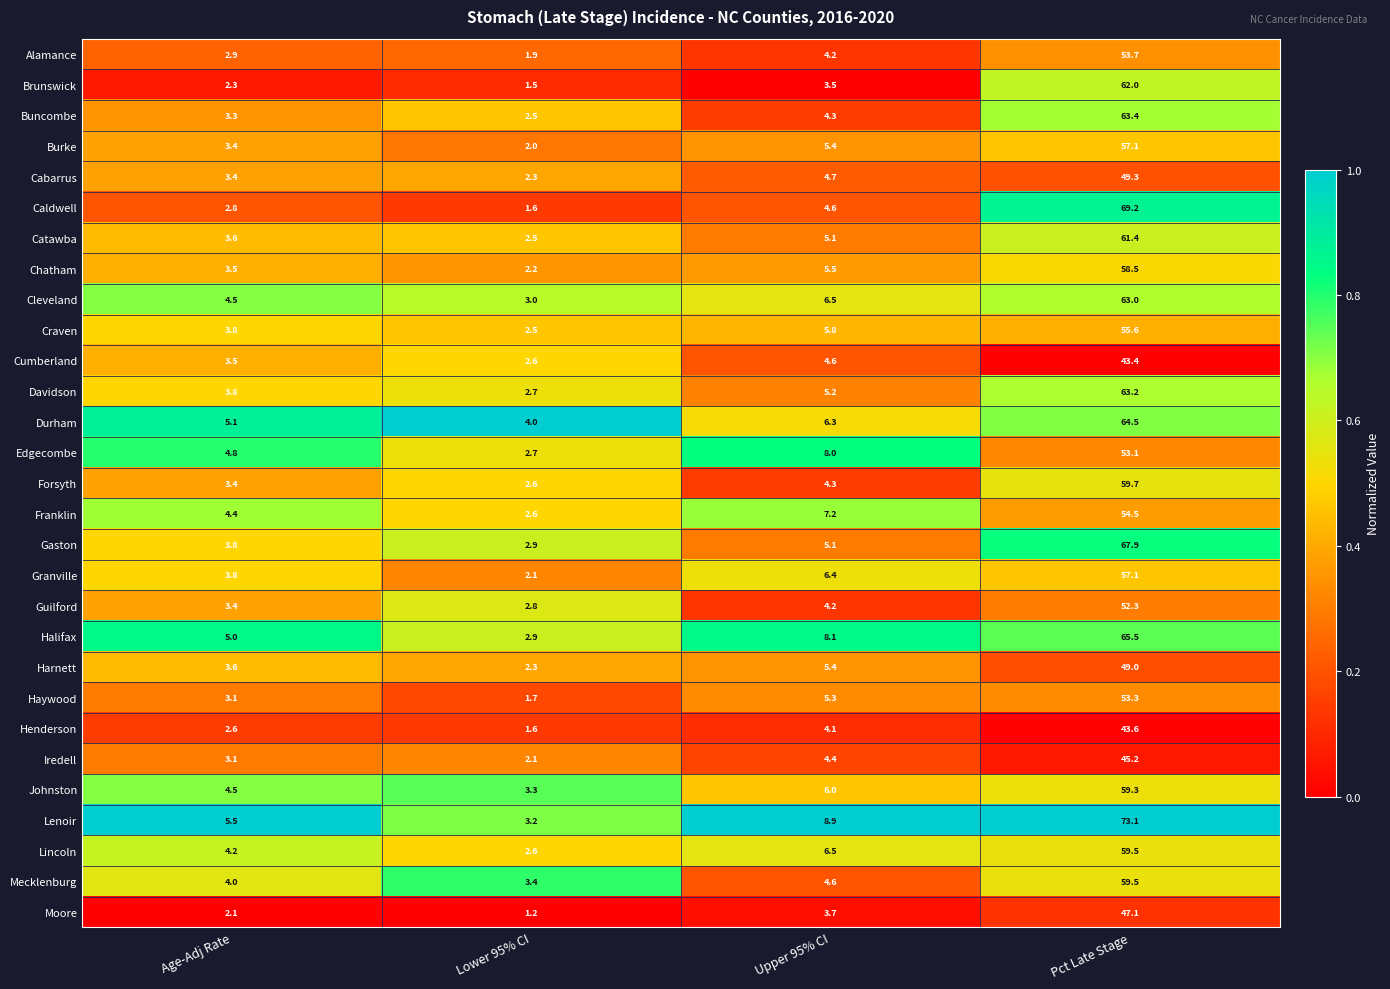

Is it true that Buncombe equals 4.3 at Upper 95% CI?

True